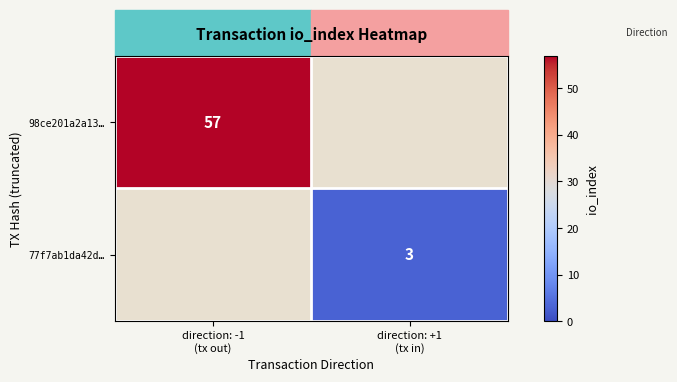

Is the value of 77f7ab1da42d… at direction: -1 (tx out) greater than the value of 98ce201a2a13… at direction: -1 (tx out)?

No